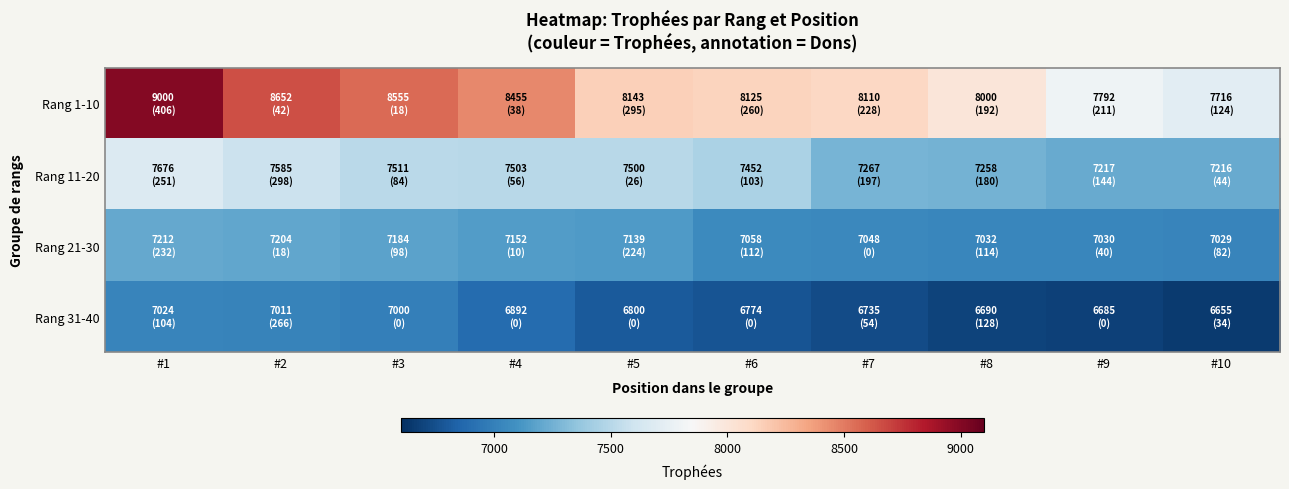

How many data points does each series have?

10